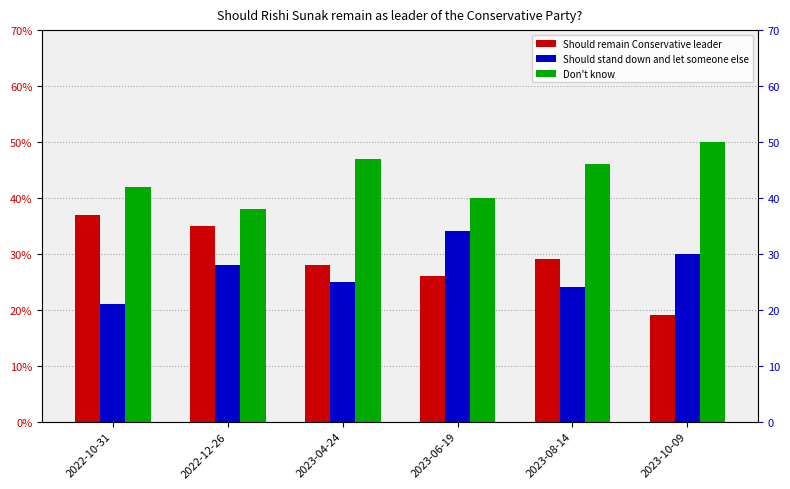

At which label is Should stand down and let someone else closest to 0?

2022-10-31